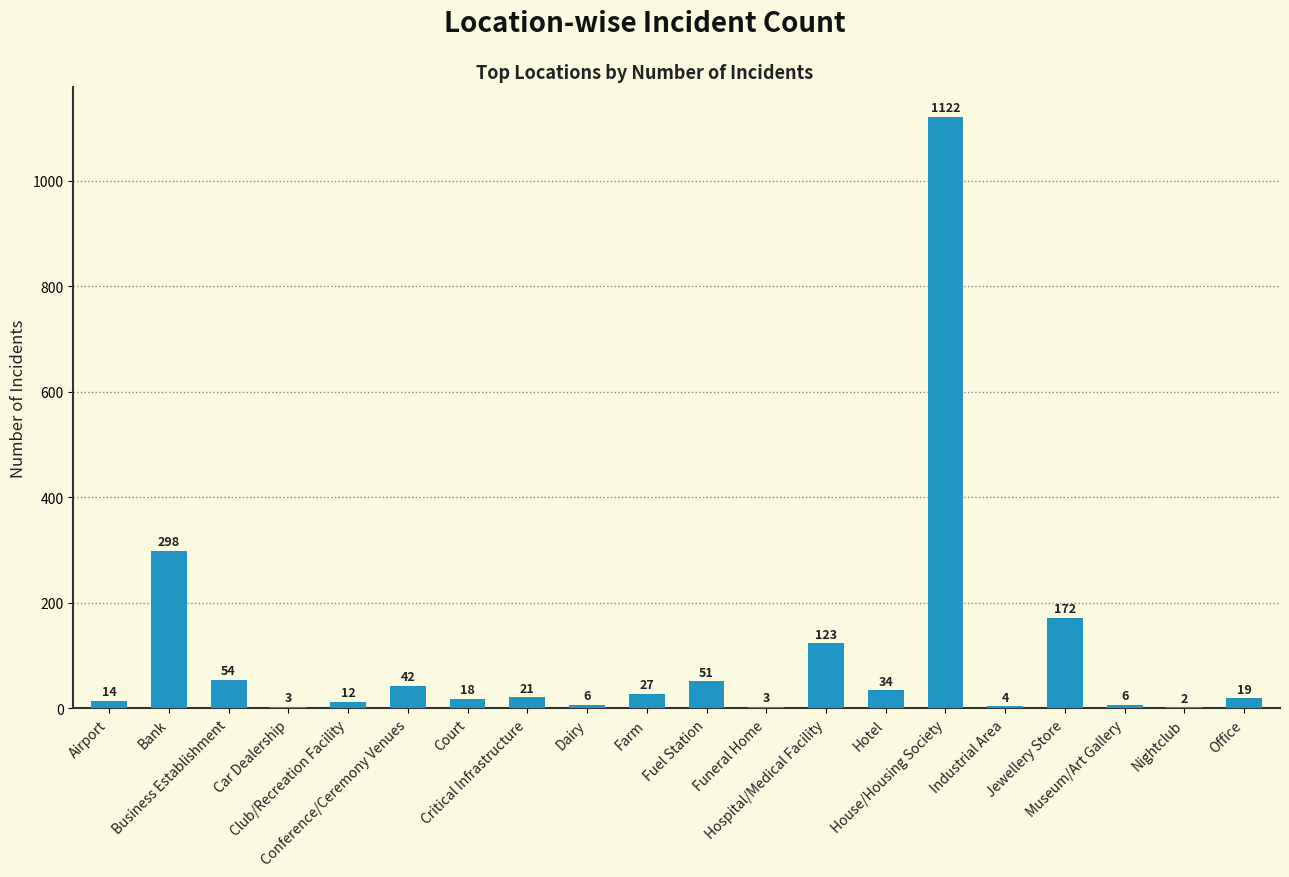

What is the greatest value displayed?

1122